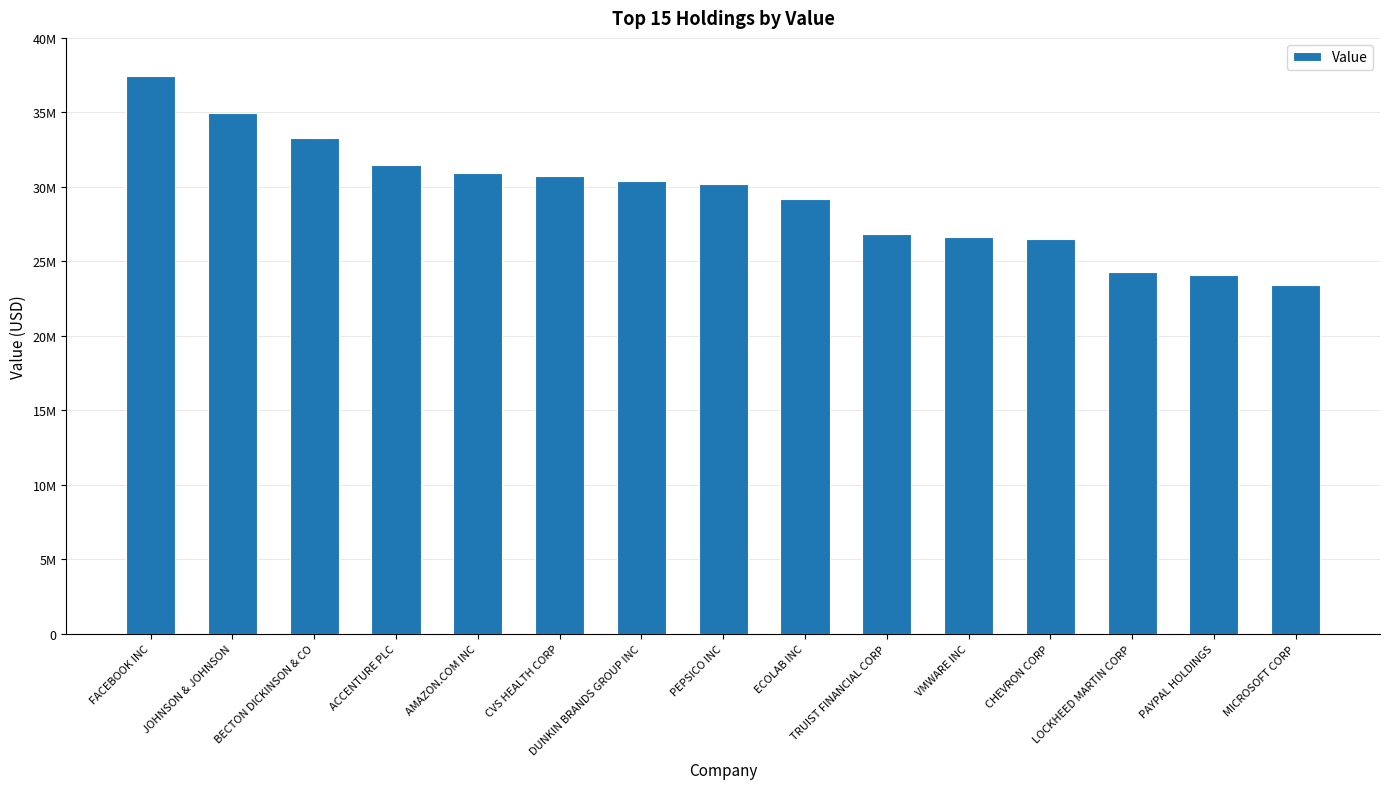

Rank the categories by value from lowest to highest.

MICROSOFT CORP, PAYPAL HOLDINGS, LOCKHEED MARTIN CORP, CHEVRON CORP, VMWARE INC, TRUIST FINANCIAL CORP, ECOLAB INC, PEPSICO INC, DUNKIN BRANDS GROUP INC, CVS HEALTH CORP, AMAZON.COM INC, ACCENTURE PLC, BECTON DICKINSON & CO, JOHNSON & JOHNSON, FACEBOOK INC